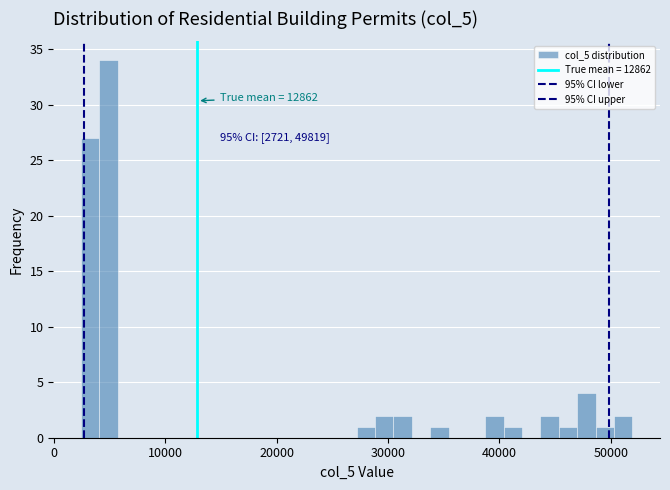

Around what value on the x-axis is the tallest bar? Give the approximate position of its centre, as read against the axis.

5000